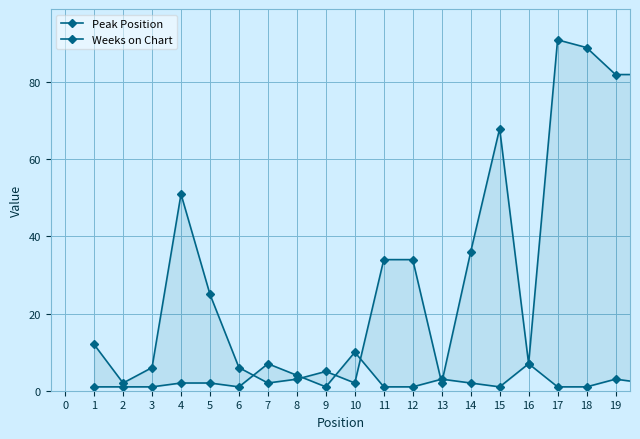

What is the lowest value of the Peak Position series?

1